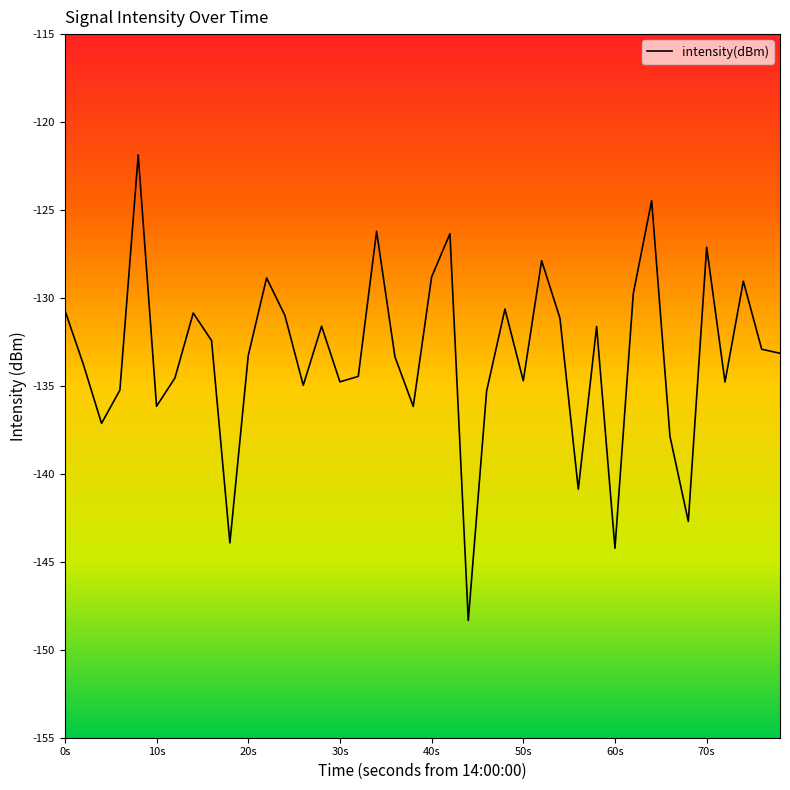

Does the chart display data point markers on the line(s)?

No